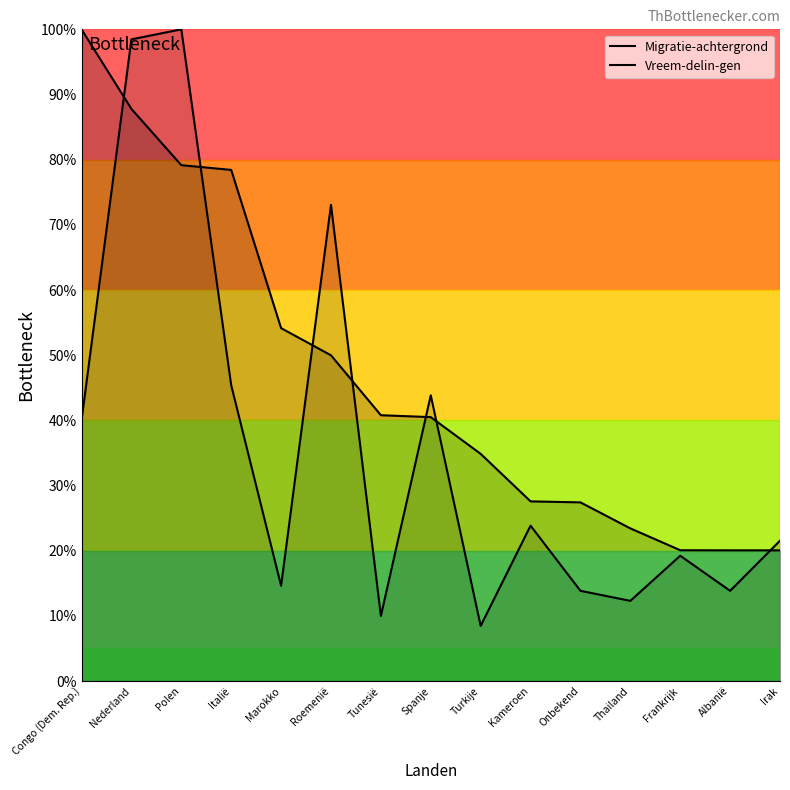

How many lines are shown in the chart?

2